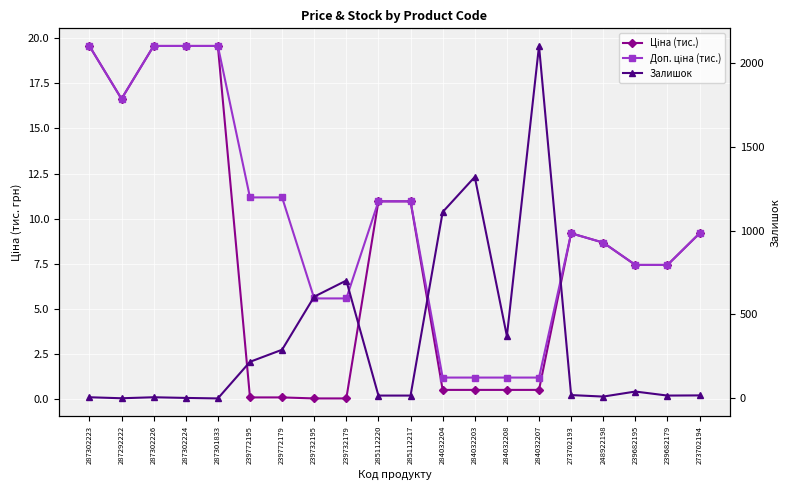

What is the difference between the maximum and minimum values in the Доп. ціна (тис.) series?

18.4